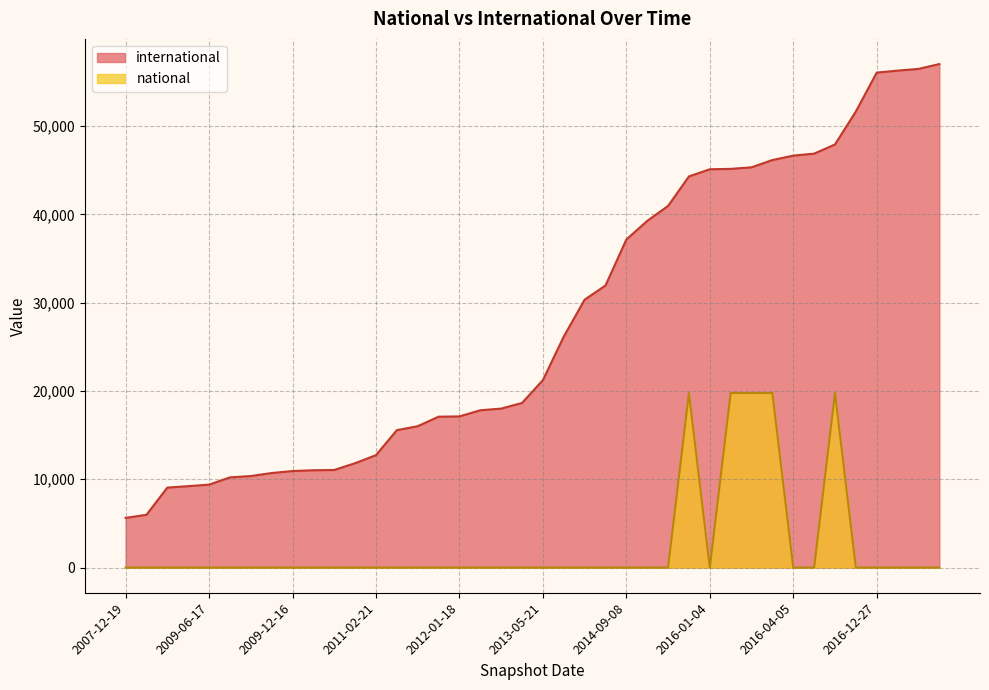

True or false: international and national cross at least once.

False